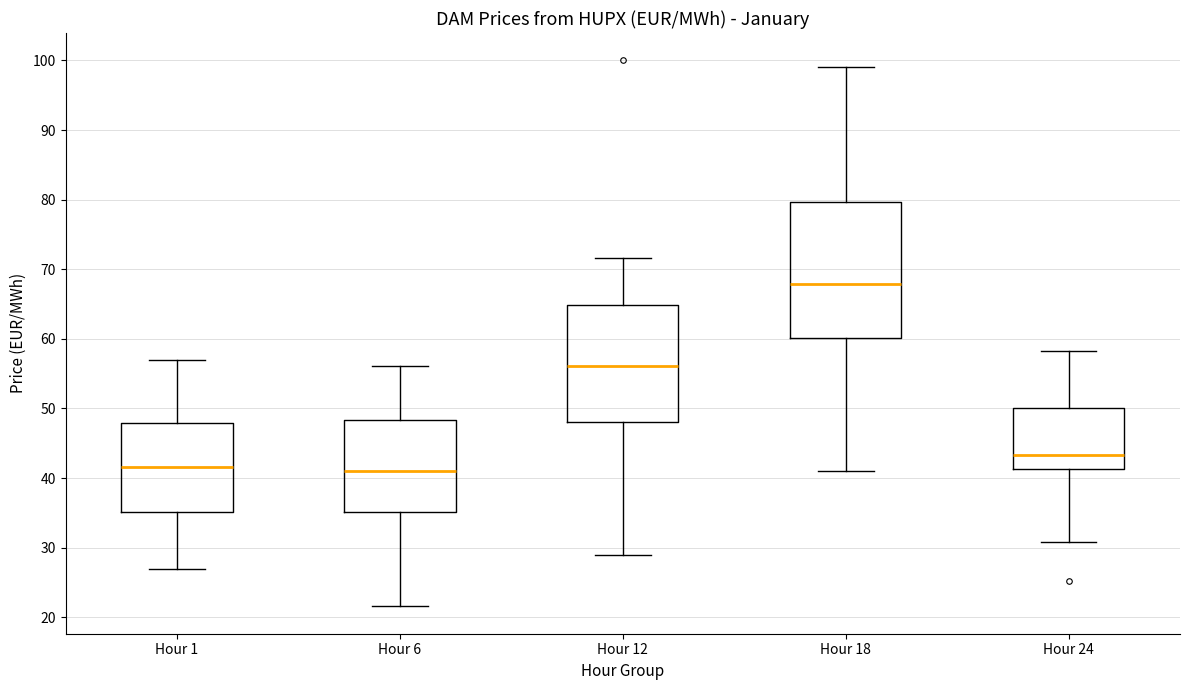

Which box is the tallest, from its lower edge to its upper edge?

Hour 18